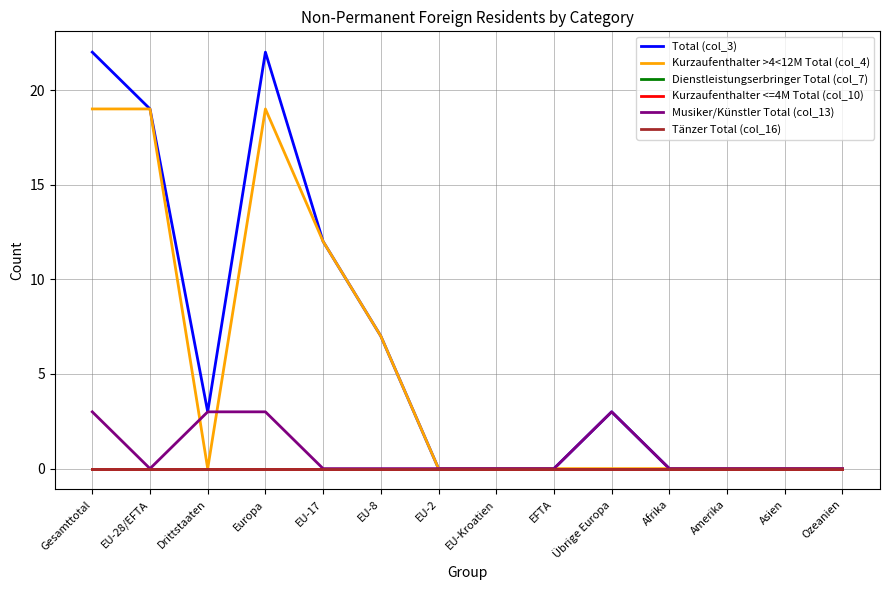

Where do Musiker/Künstler Total (col_13) and Kurzaufenthalter >4<12M Total (col_4) first cross each other?

EU-28/EFTA and Drittstaaten